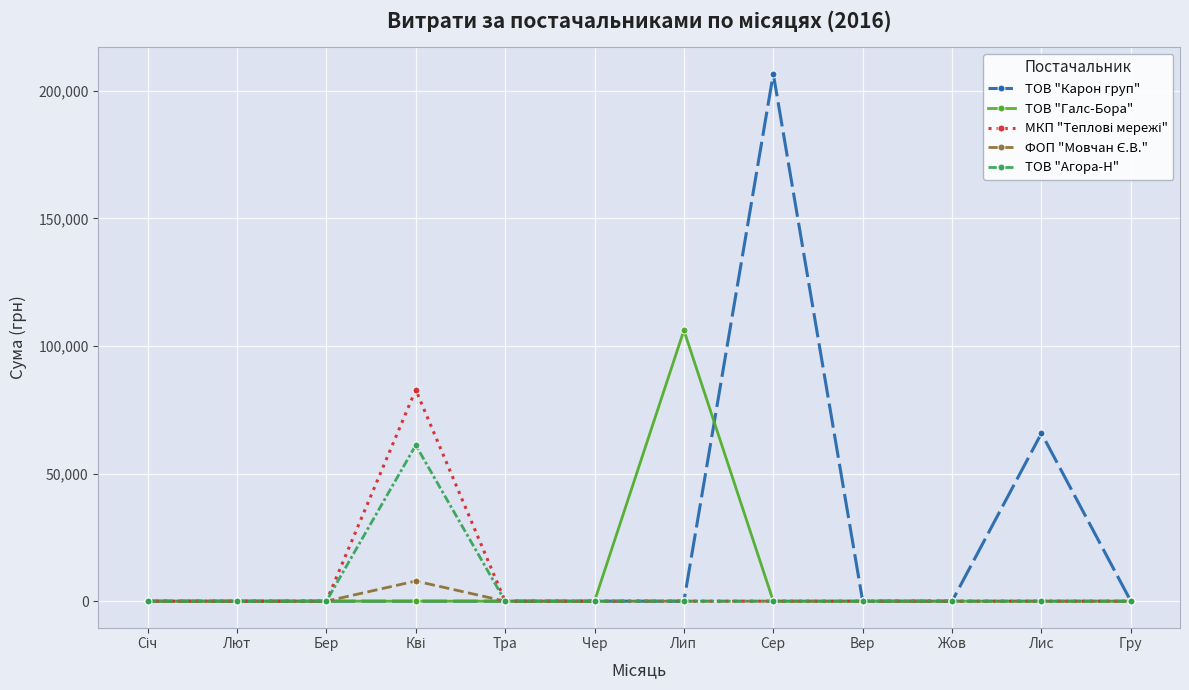

True or false: ТОВ "Карон груп" has a value of 0.0 at Вер.

True